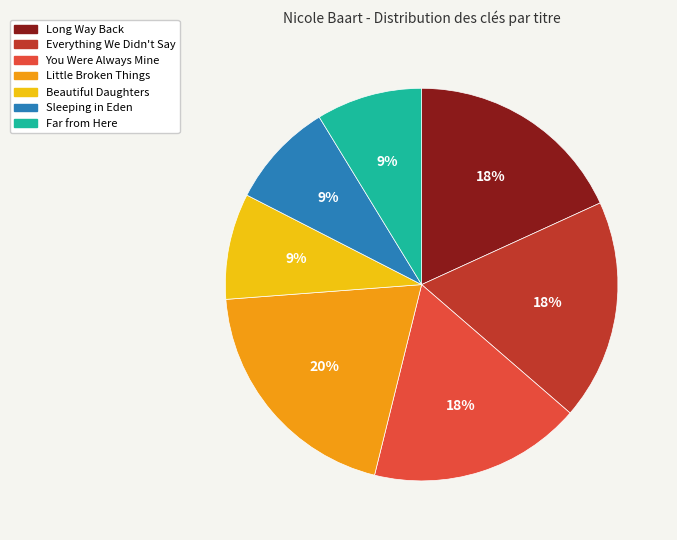

Combined, do Far from Here and Long Way Back account for over 50%?

No